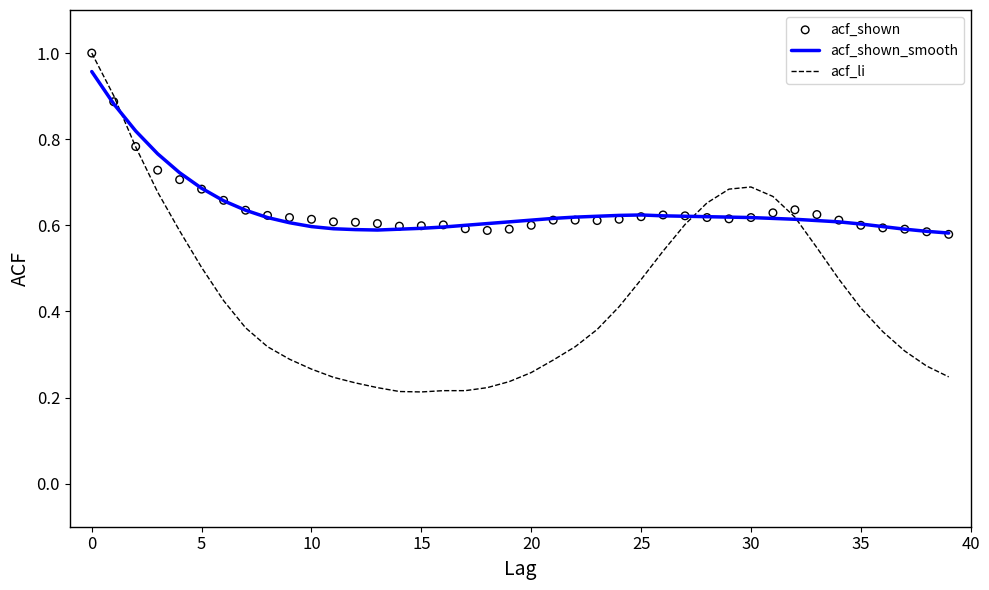

Which series reaches the minimum Y coordinate?

acf_li